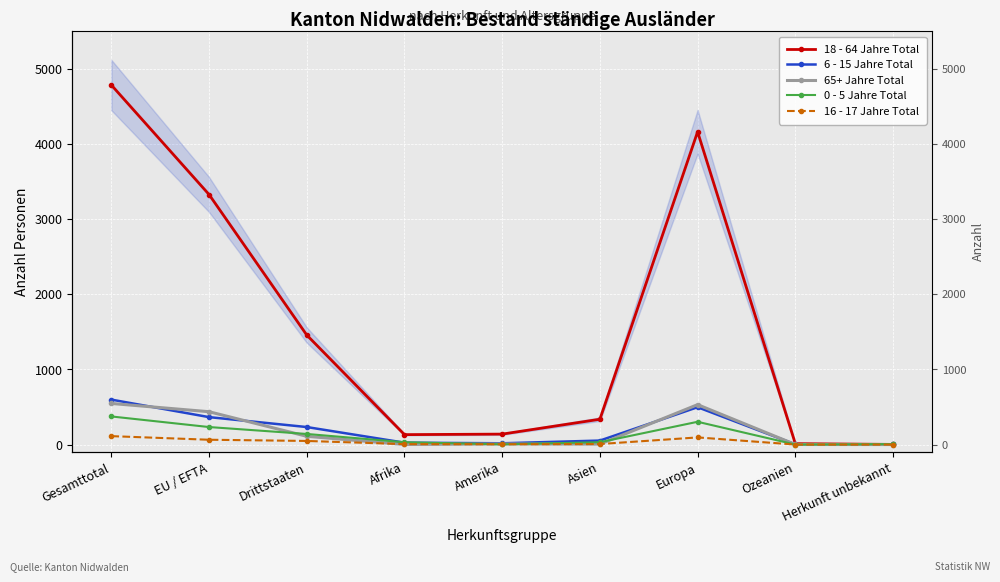

What position from the right is Afrika?

6